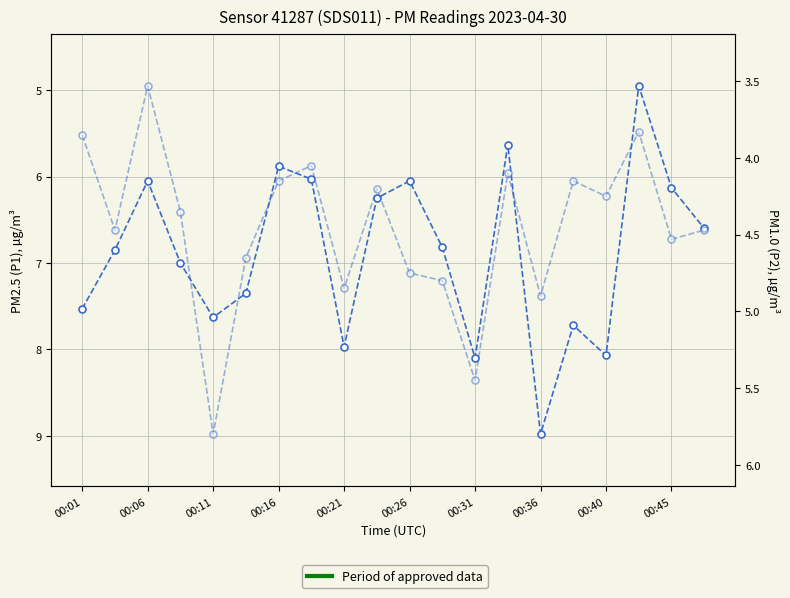

What is the label of the 16th point from the left?

15